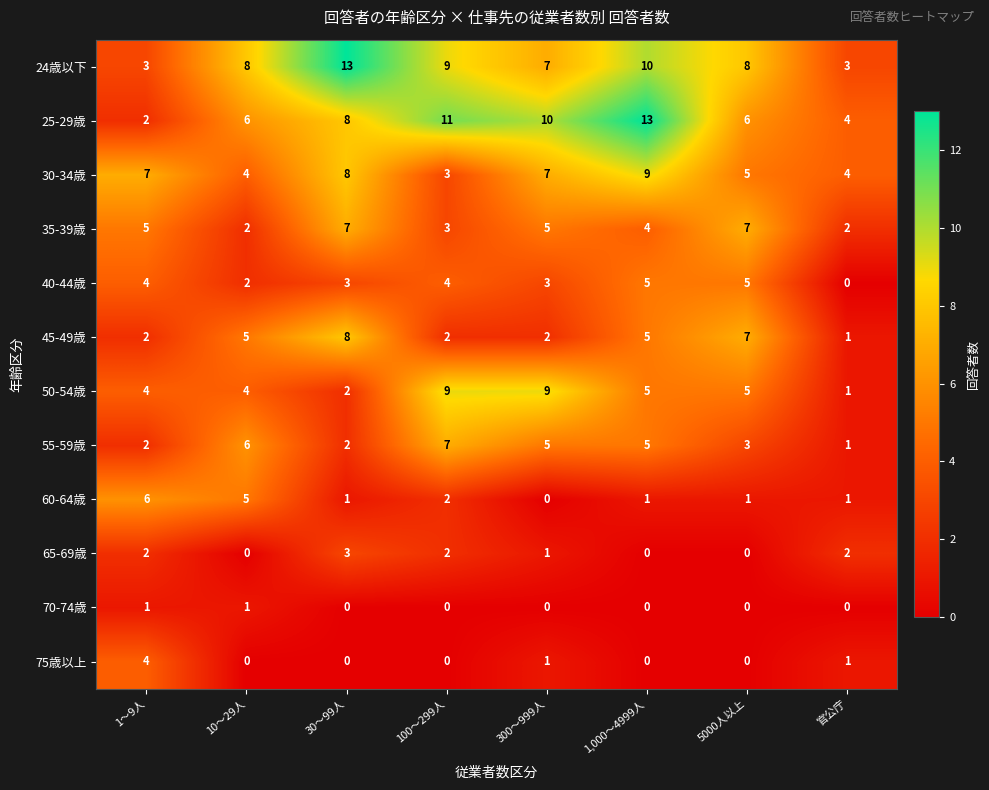

What is the greatest value displayed?

13